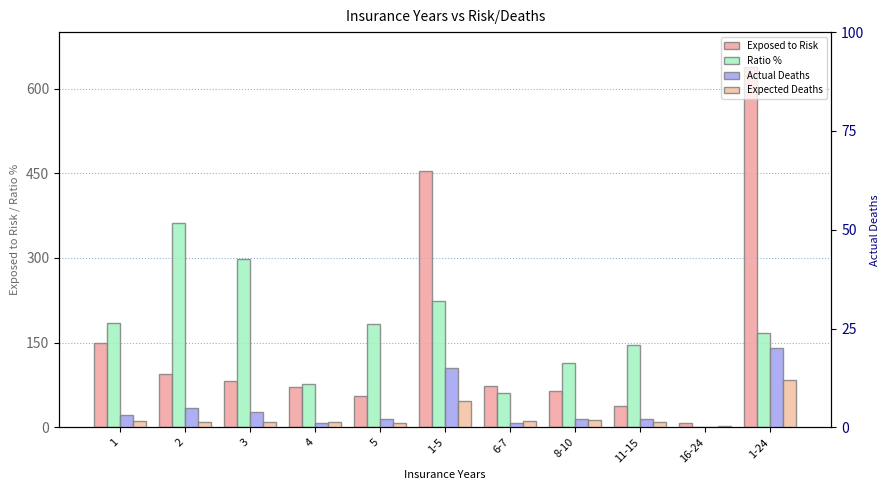

At which category is the sum across all series the highest?

1-24